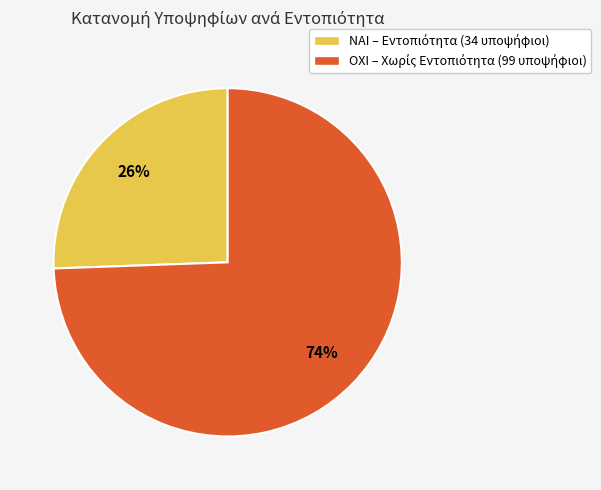

Is there any slice that represents more than half of the pie?

Yes